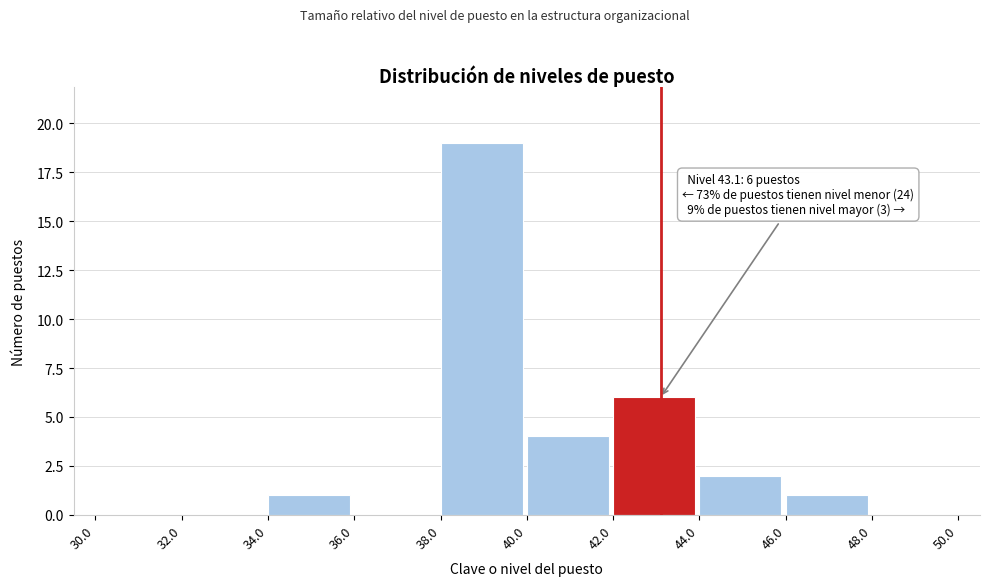

Over which range of the x-axis is the bar tallest?

38.0 to 40.0